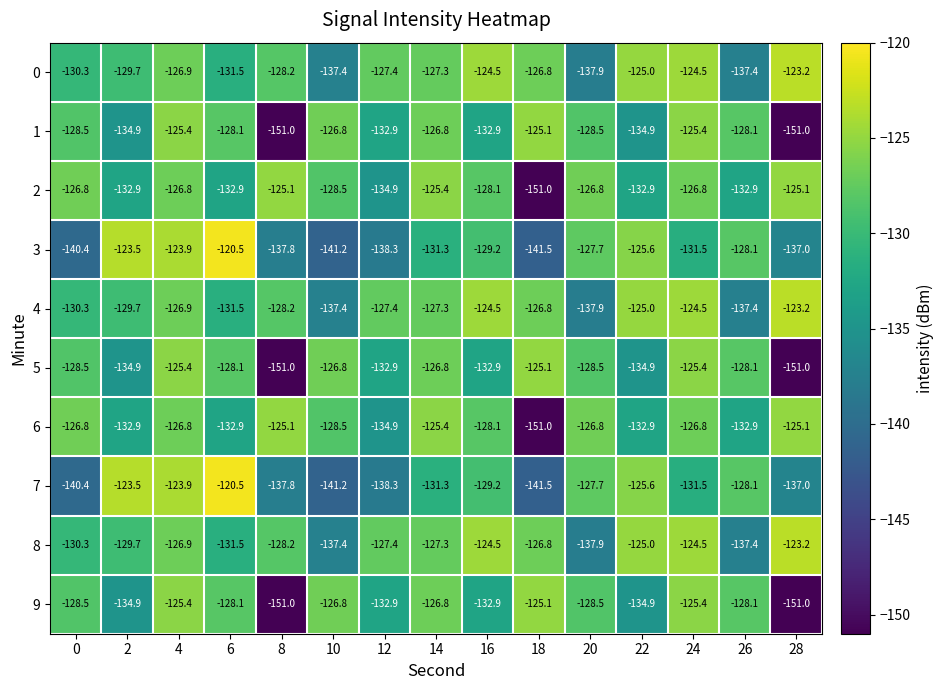

What is the total value across all series at 8?

-1363.4